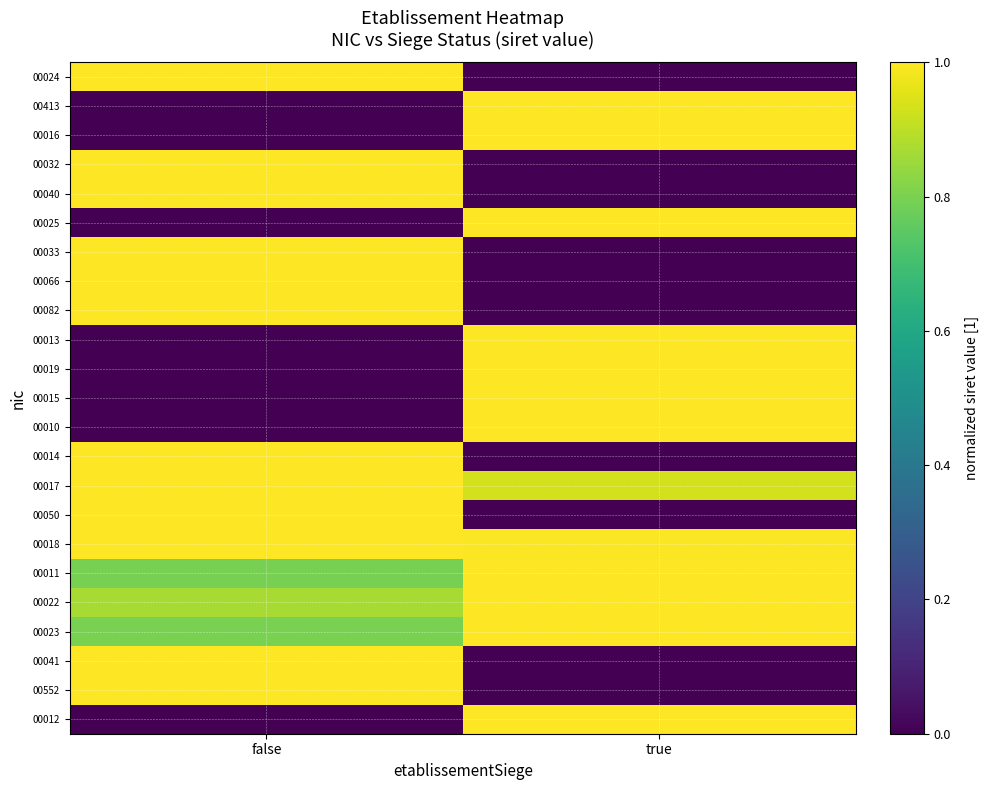

At how many categories does at least one series exceed 0?

2